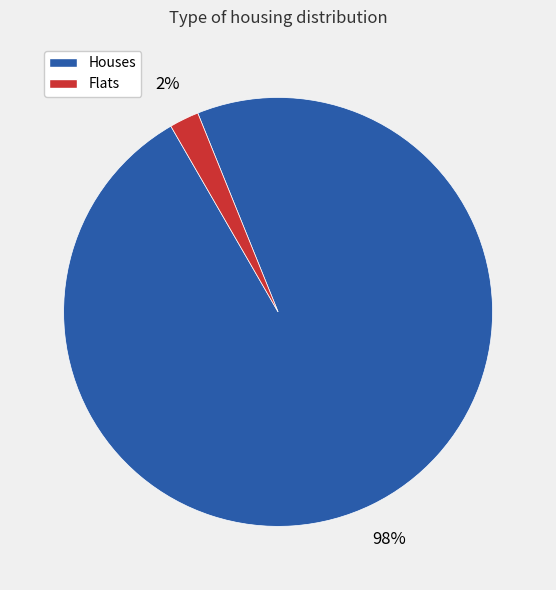

Rank the categories by value from lowest to highest.

Flats, Houses